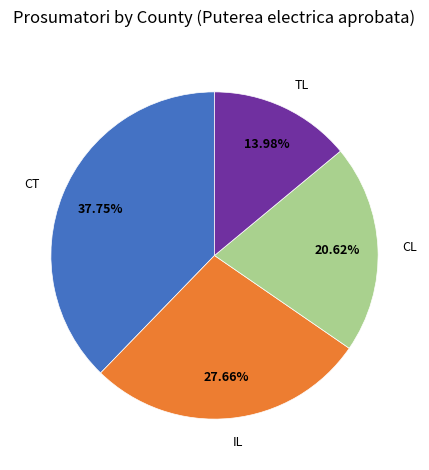

Rank the categories by value from highest to lowest.

CT, IL, CL, TL